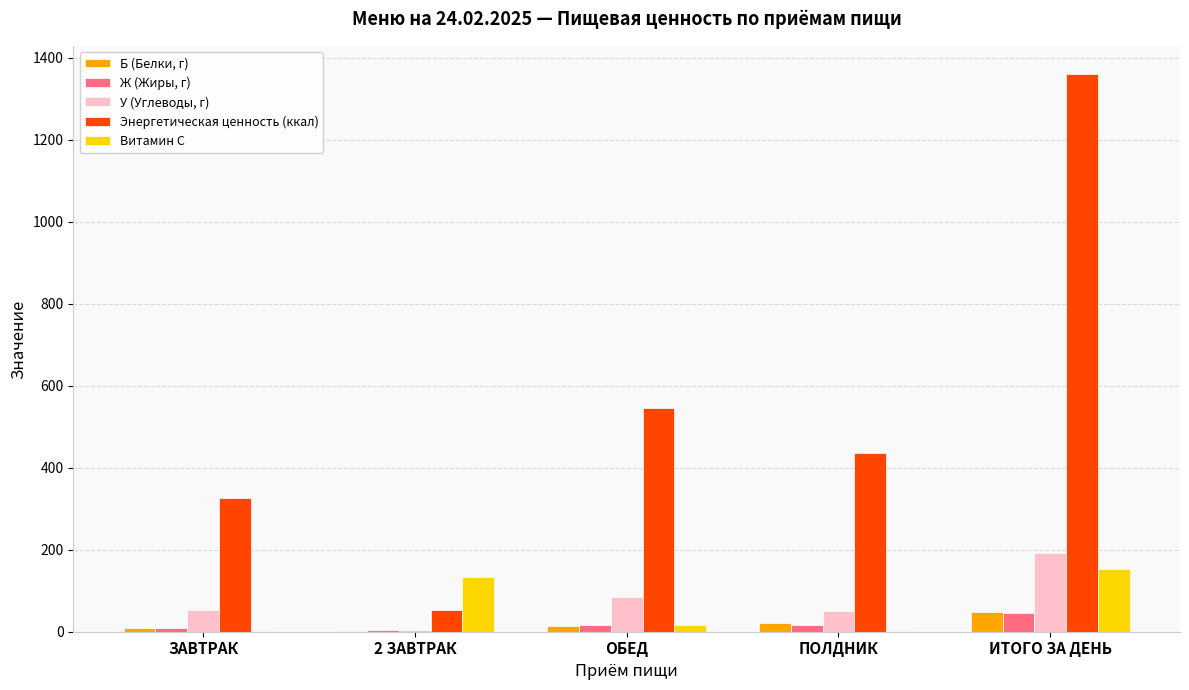

Are the bars grouped side by side (vs. stacked)?

Yes